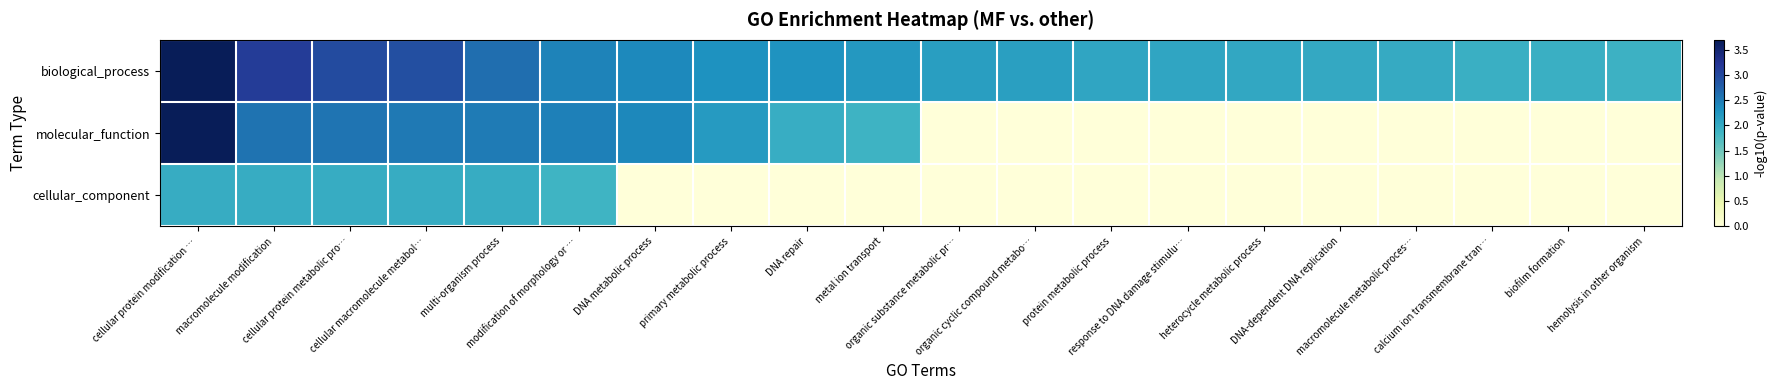

Which series changed the most between cellular macromolecule metabol… and DNA metabolic process?

cellular_component